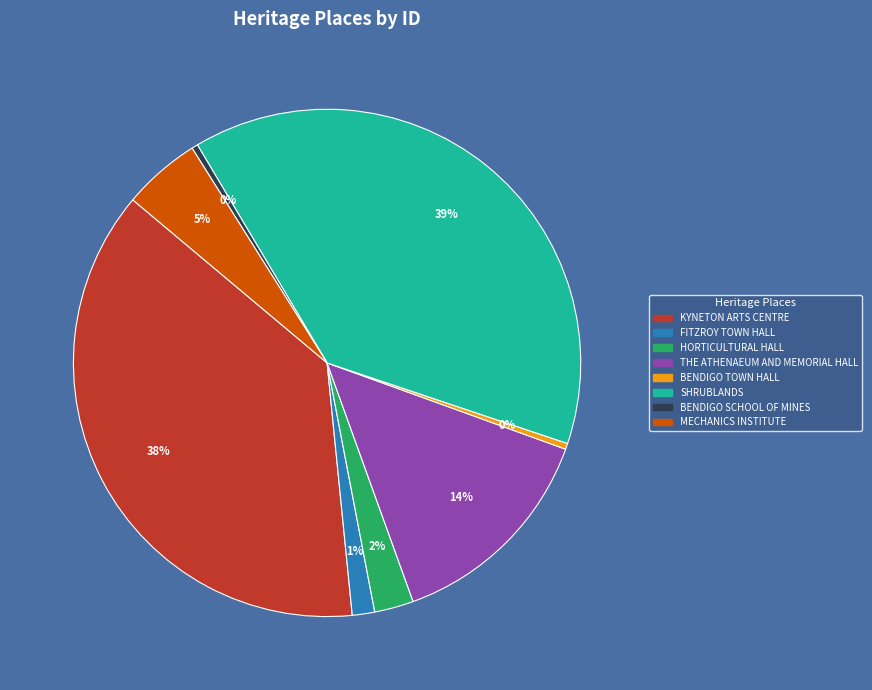

Does any single category account for the majority?

No